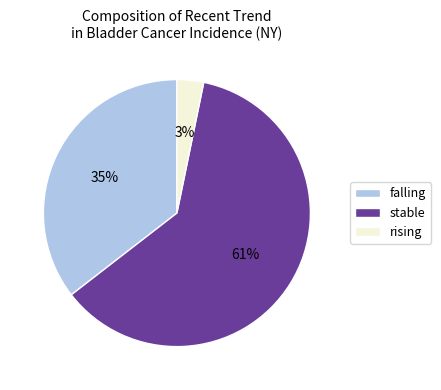

What is the ratio of the value at stable to the value at falling?

1.7